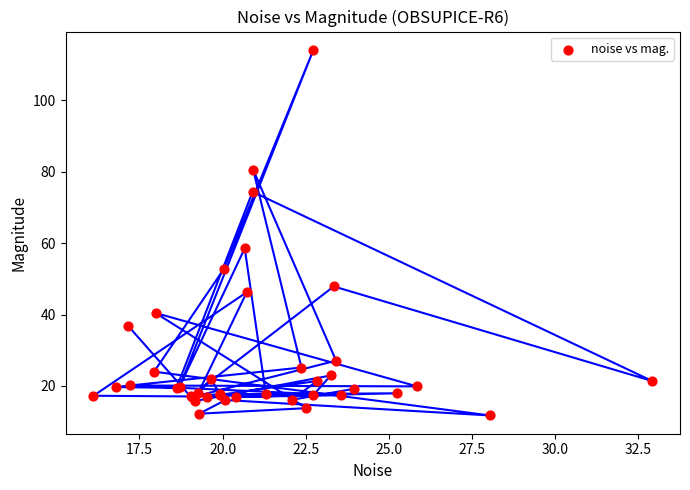

What Y value in the scatter plot is closest to 62?

58.6